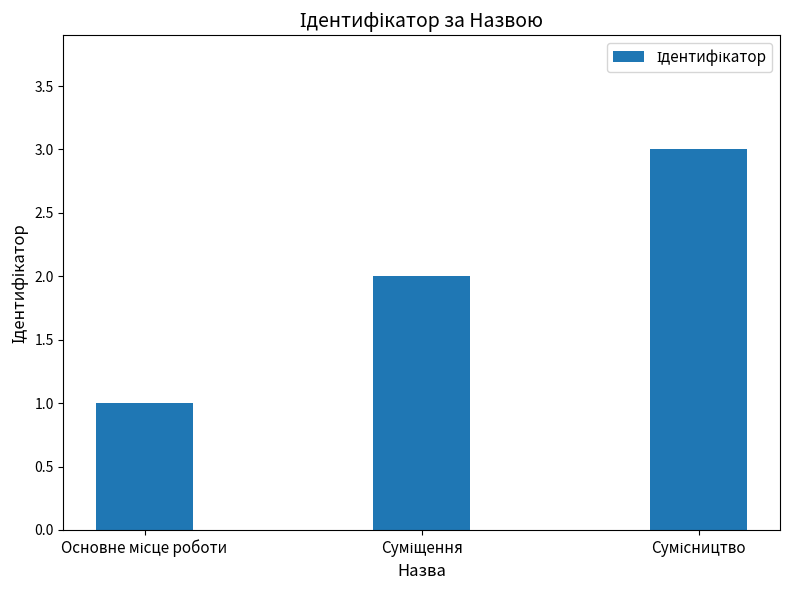

What is the greatest value displayed?

3